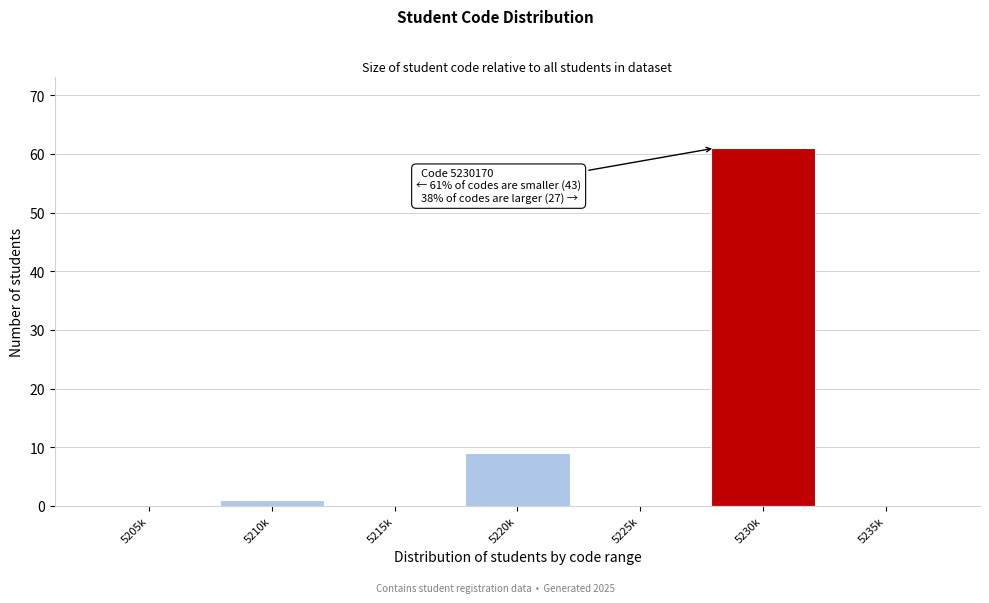

Reading left to right, transcribe all the data shown in this chart.

5205k=0	5210k=1	5215k=0	5220k=9	5225k=0	5230k=61	5235k=0